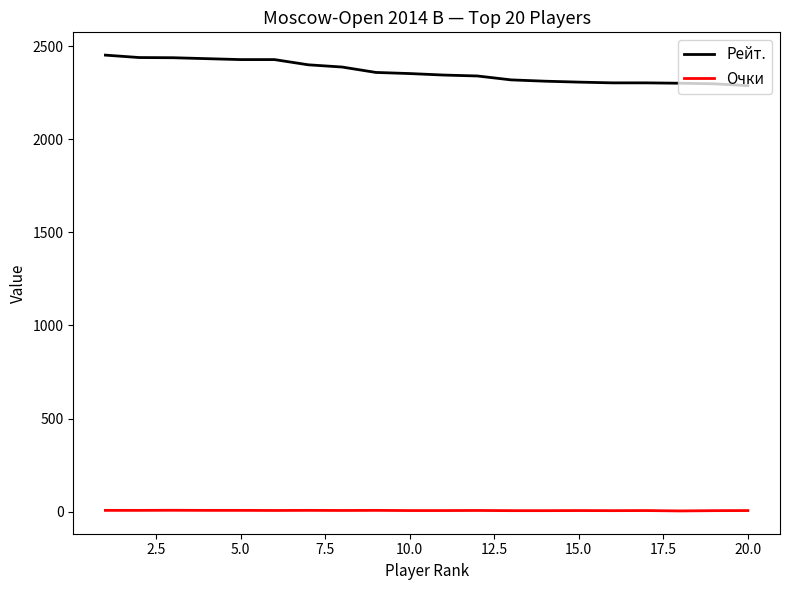

Which series has the largest total across all categories?

Рейт.